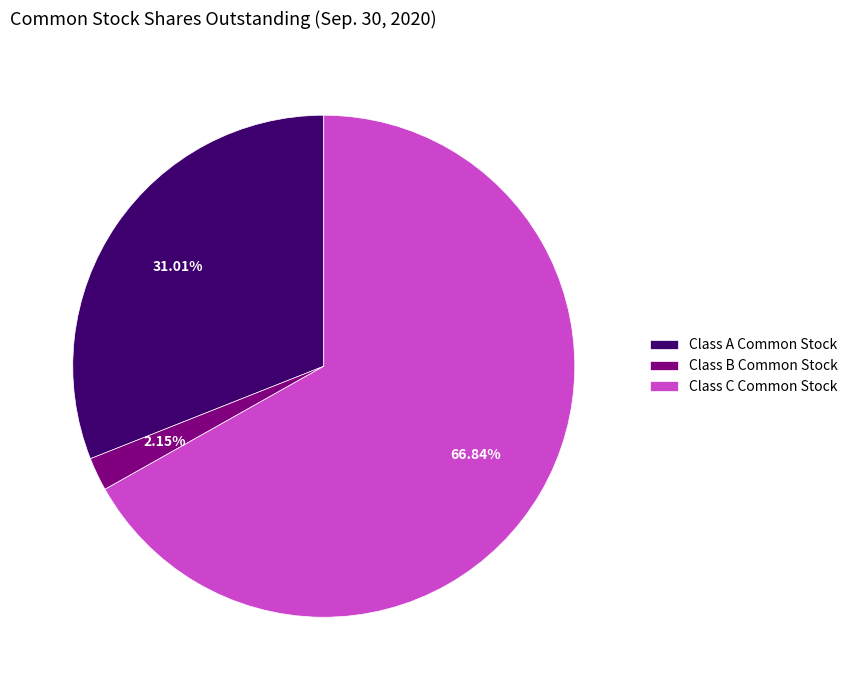

Is there any slice that represents more than half of the pie?

Yes